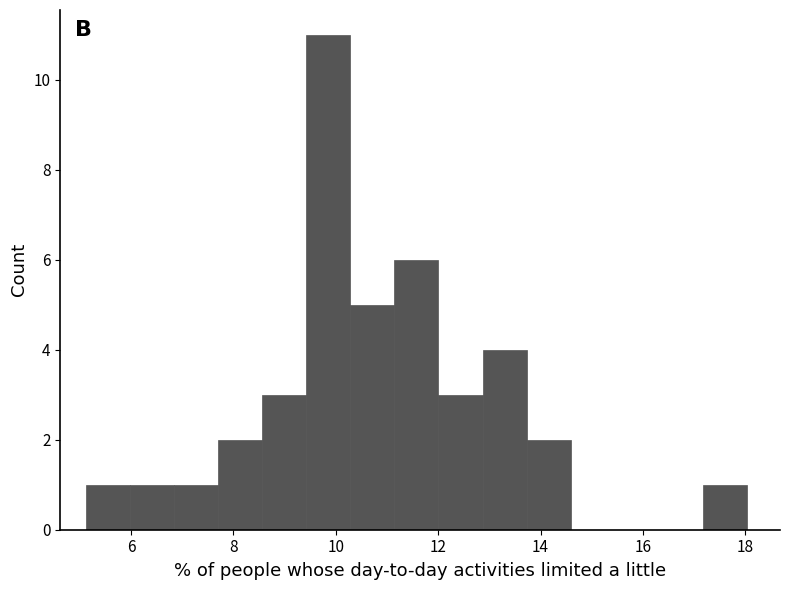

Reading left to right, list every bar in this chart as the range it spans on the x-axis followed by its height. Neither the bar edges nor the heights are printed on the chart, so give them approximately, as read against the axes.

5.2 to 6.0: 1
6.0 to 6.8: 1
6.8 to 7.8: 1
7.8 to 8.6: 2
8.6 to 9.4: 3
9.4 to 10.2: 11
10.2 to 11.2: 5
11.2 to 12.0: 6
12.0 to 12.8: 3
12.8 to 13.8: 4
13.8 to 14.6: 2
14.6 to 15.4: 0
15.4 to 16.4: 0
16.4 to 17.2: 0
17.2 to 18.0: 1